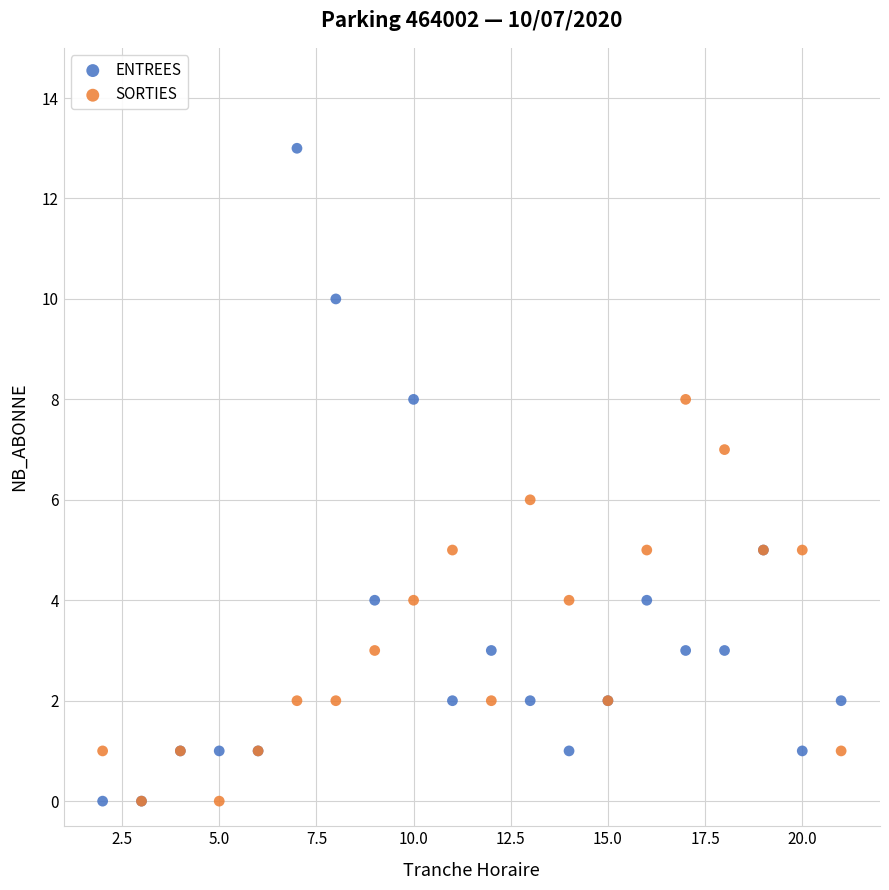

What are all the series names shown in the legend?

ENTREES, SORTIES